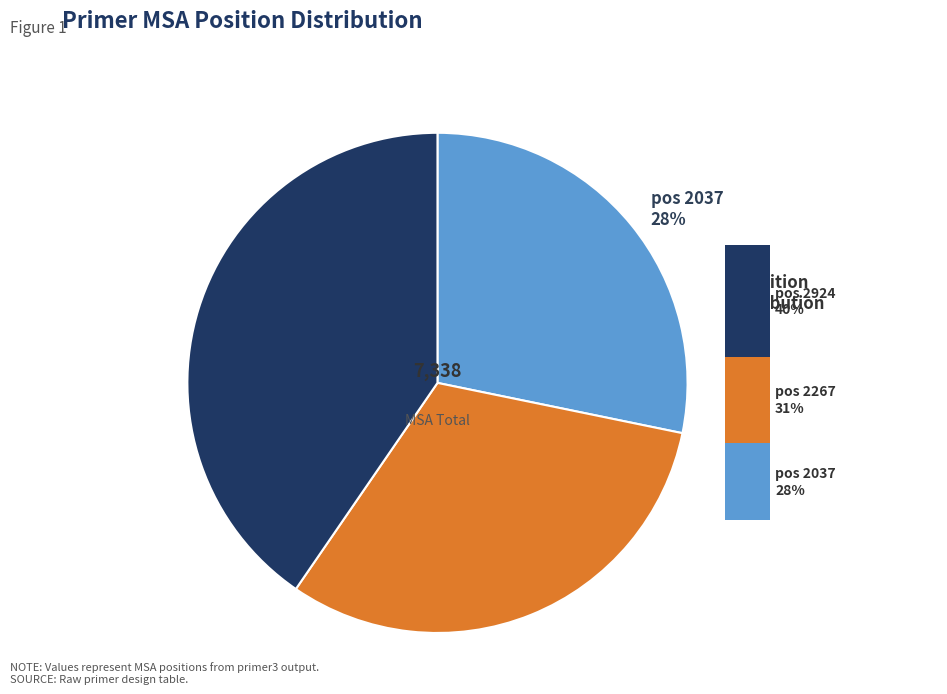

How many segments does this pie chart have?

3